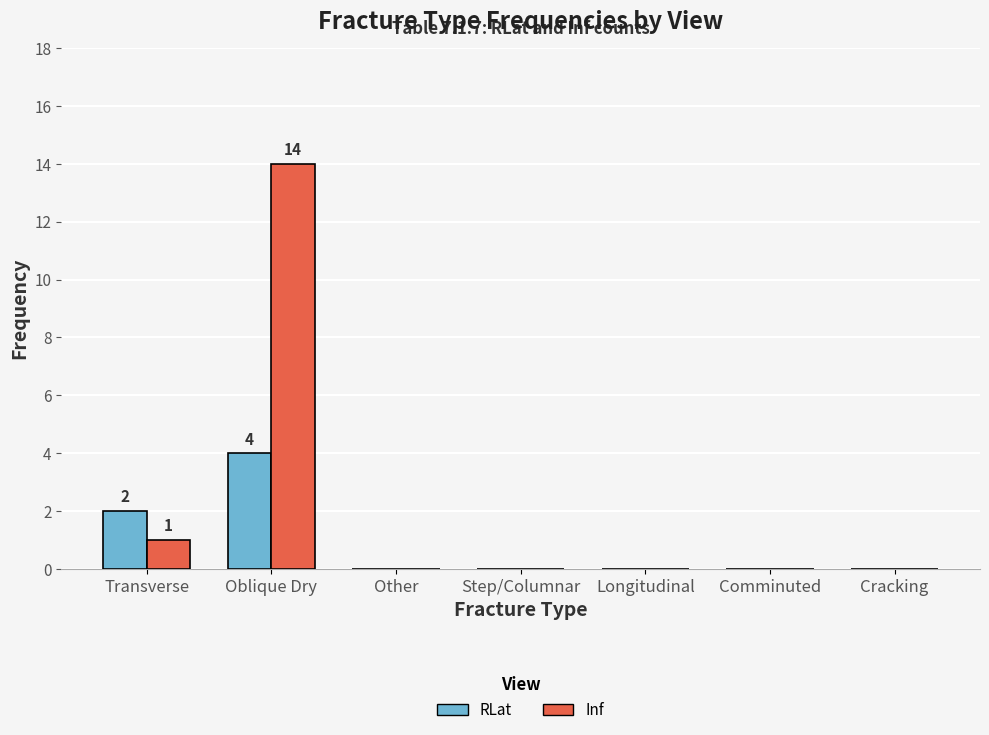

Which label corresponds to the largest value in the chart?

Oblique Dry